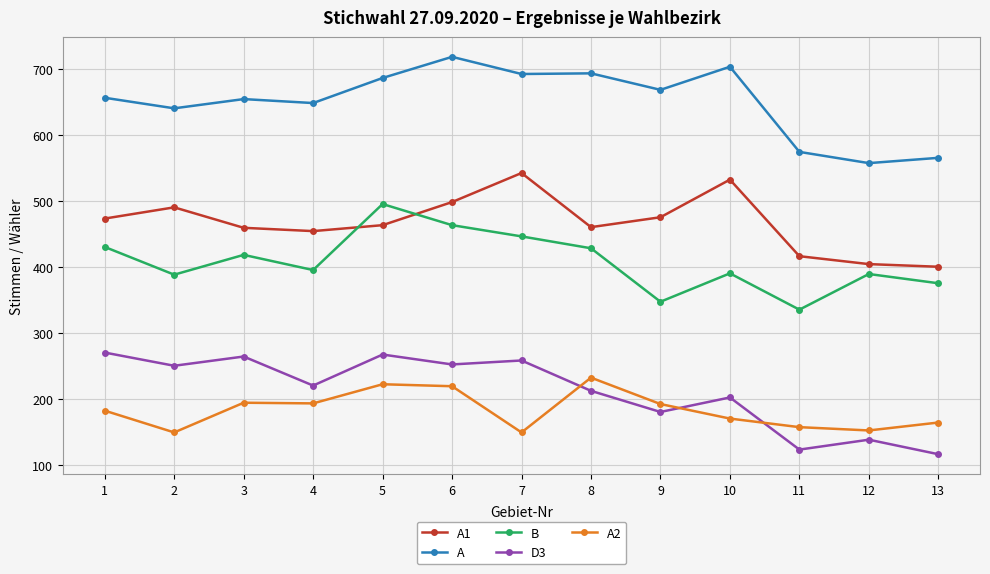

Is the value of A2 at 13 greater than the value of A at 2?

No